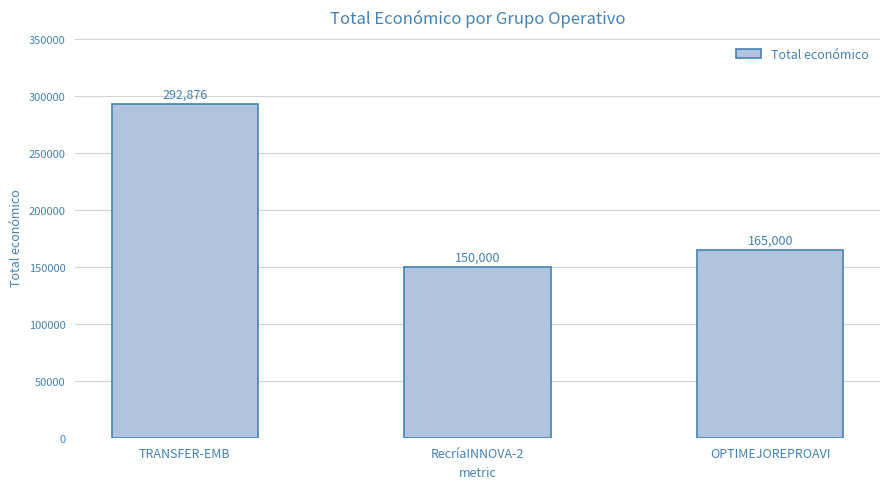

What is the label of the 3rd bar from the right?

TRANSFER-EMB